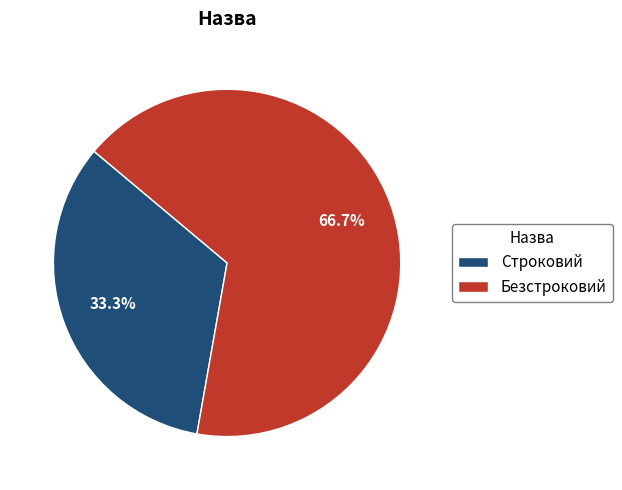

Rank the categories by value from highest to lowest.

Безстроковий, Строковий